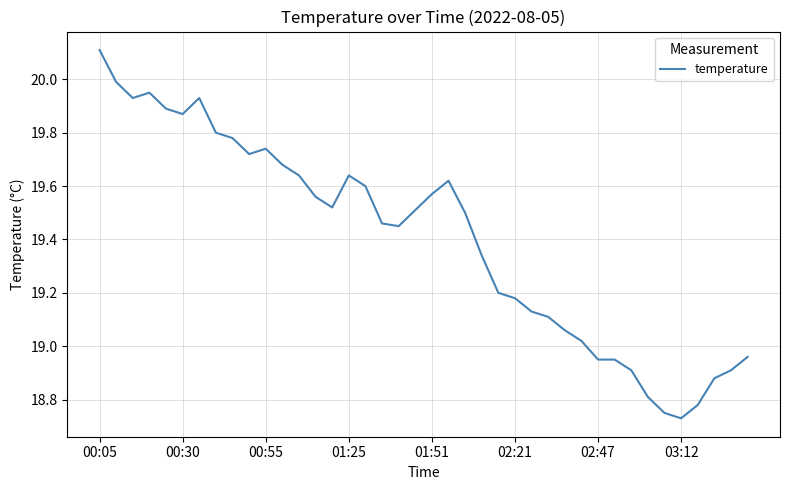

What is the maximum value shown in the chart?

20.1